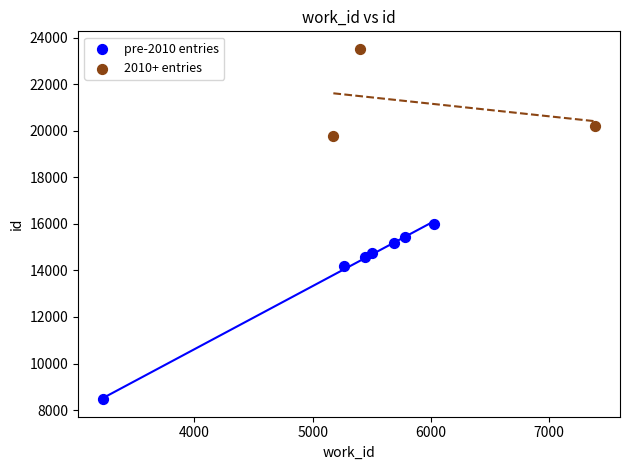

Which series has the widest spread of Y values?

pre-2010 entries